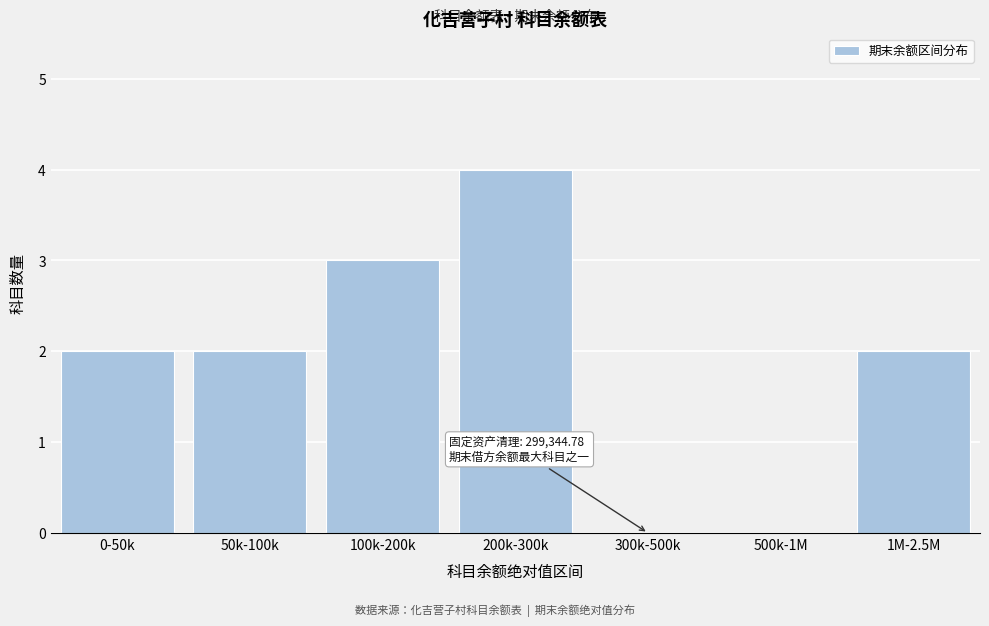

Reading left to right, transcribe all the data shown in this chart.

0-50k=2	50k-100k=2	100k-200k=3	200k-300k=4	300k-500k=0	500k-1M=0	1M-2.5M=2